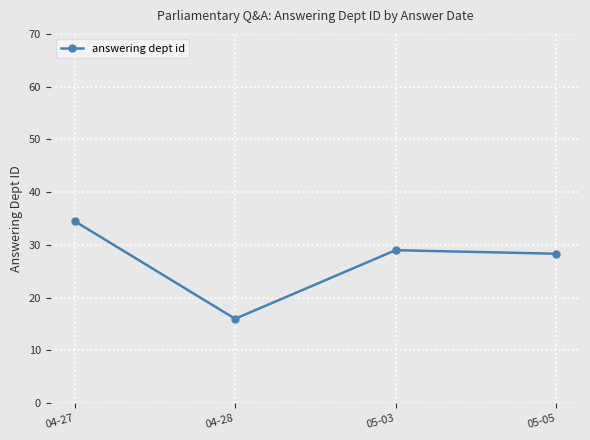

Reading left to right, list all the values displayed in this chart.

34.5	16.0	29.0	28.3